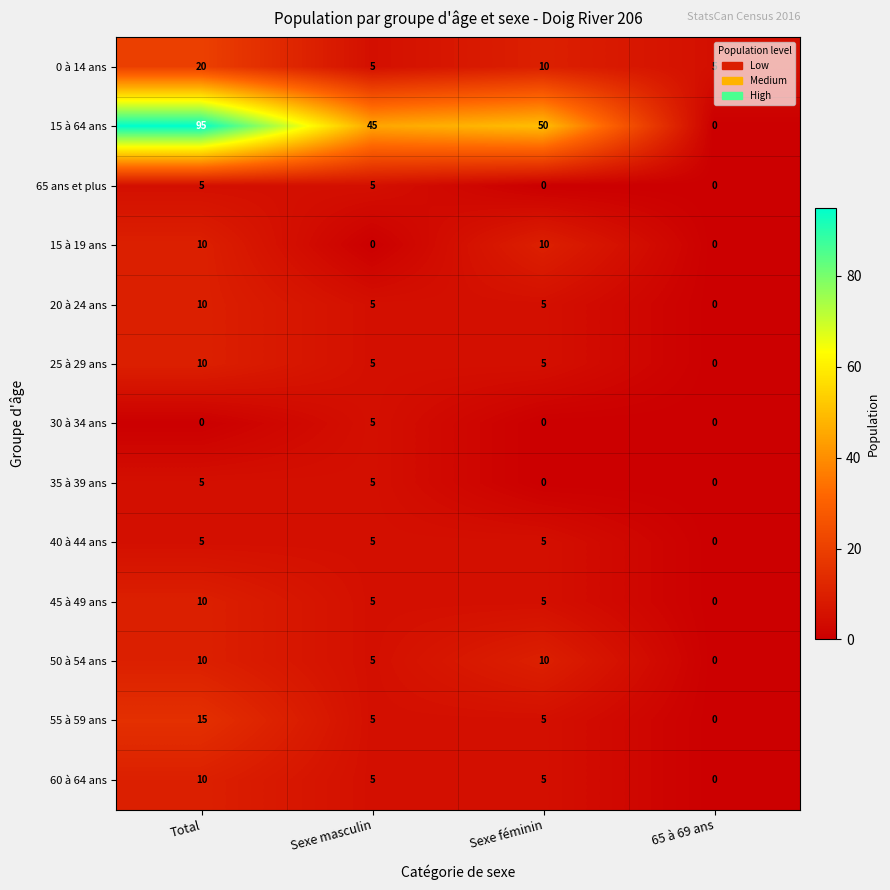

Count the 60 à 64 ans values in the range 5 to 10.

3